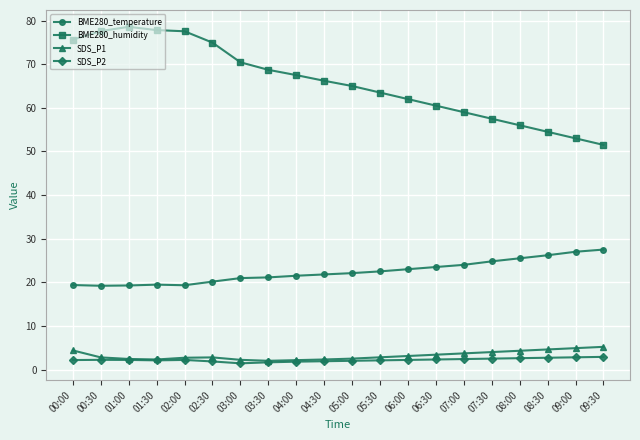

What is the minimum value for SDS_P2?

1.4